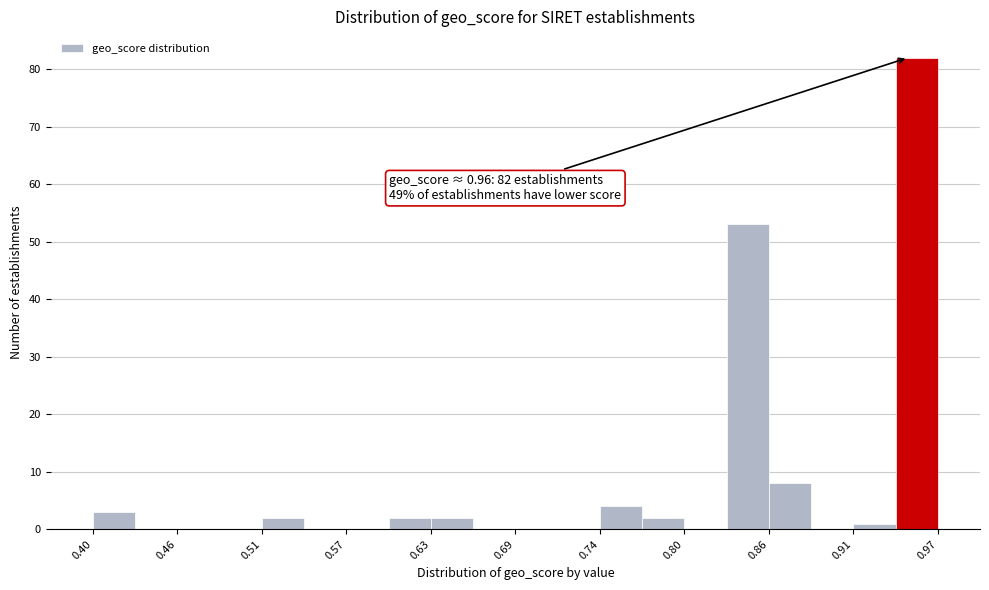

Around what value on the x-axis is the tallest bar? Give the approximate position of its centre, as read against the axis.

0.96